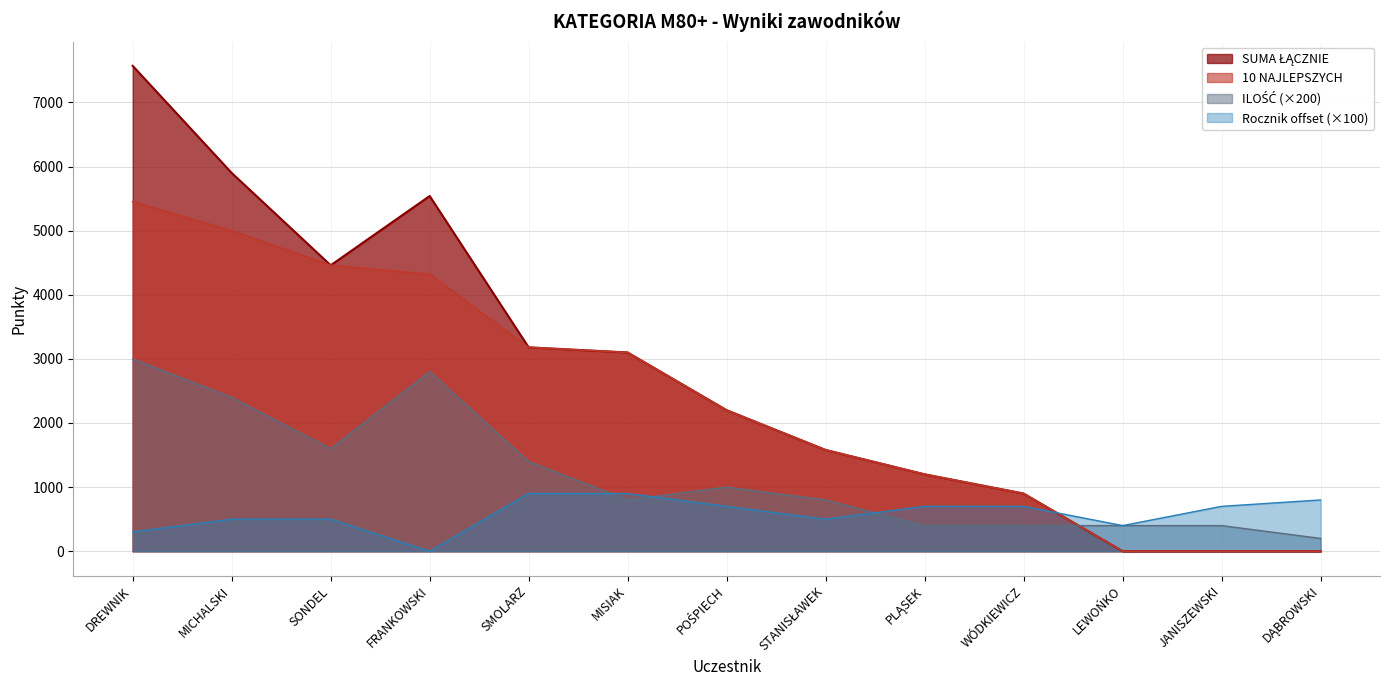

True or false: 10 NAJLEPSZYCH has a value of 1580 at STANISŁAWEK.

True